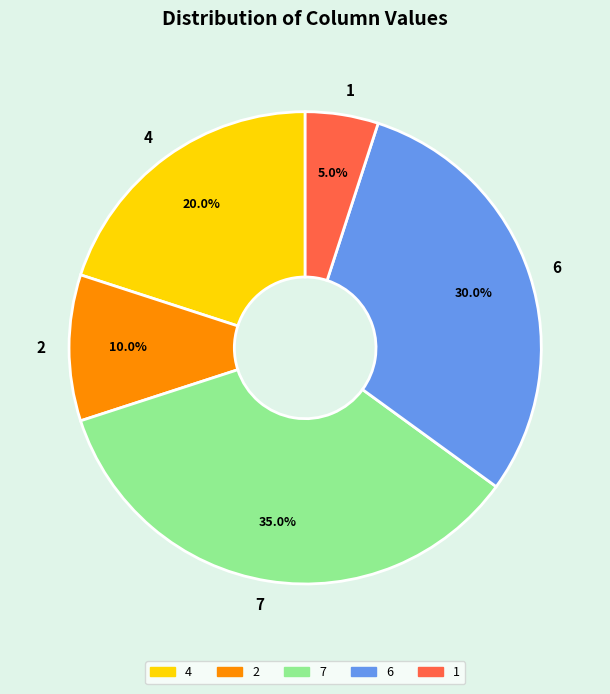

Is it true that 6 is 30% of the pie?

True